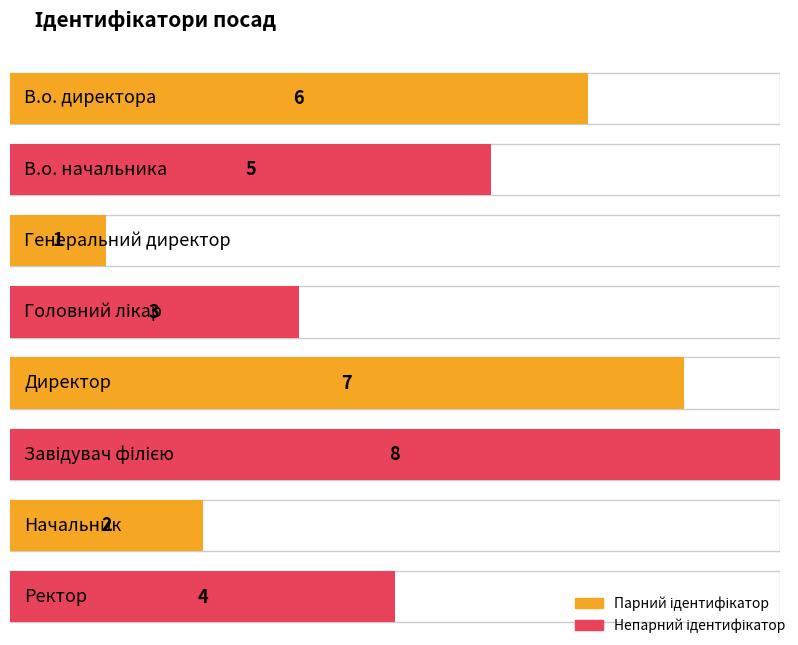

List the labels in order of value, smallest first.

Генеральний директор, Начальник, Головний лікар, Ректор, В.о. начальника, В.о. директора, Директор, Завідувач філією